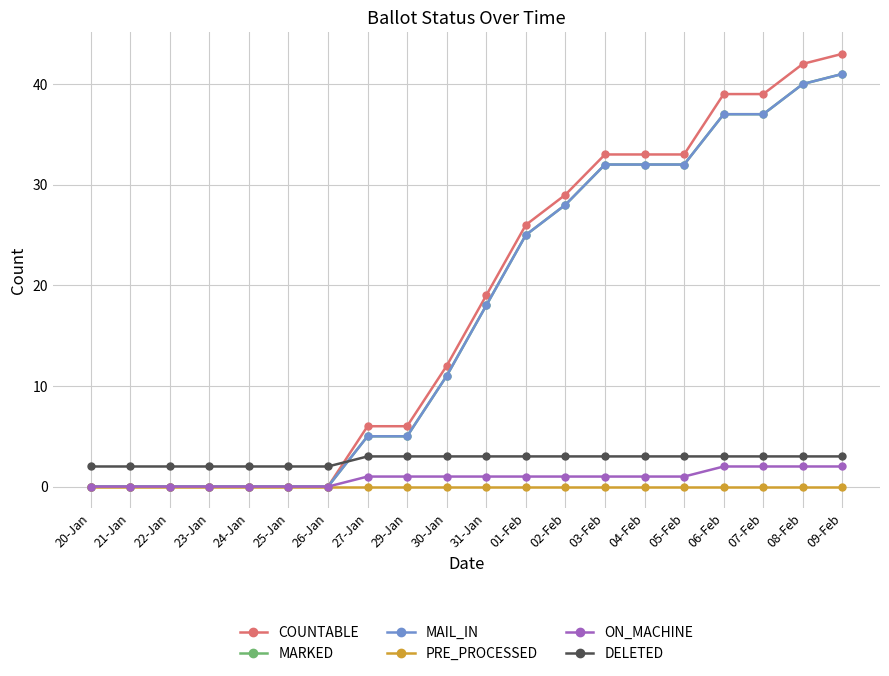

Which category has the highest value in the PRE_PROCESSED series?

20-Jan